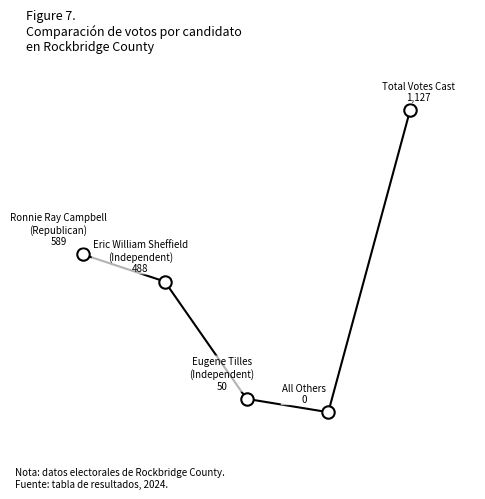

How many lines are shown in the chart?

1